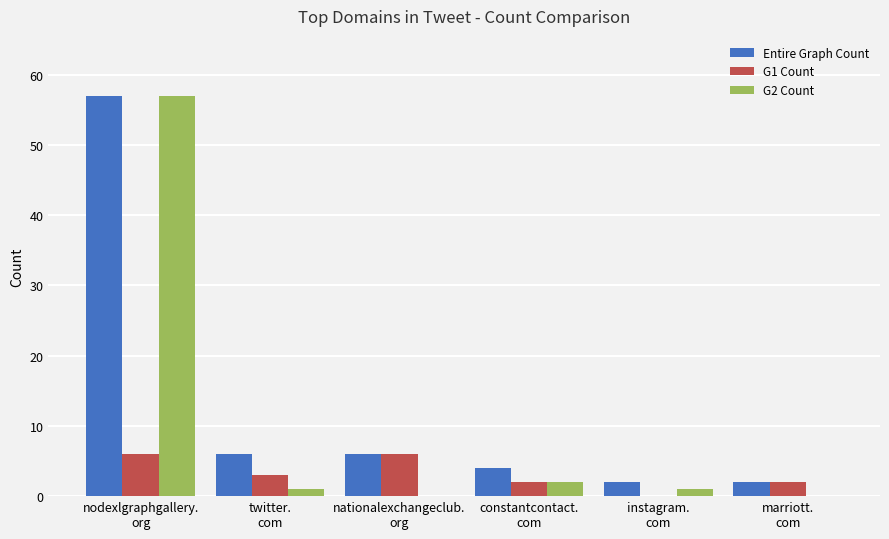

What is the greatest value displayed?

57